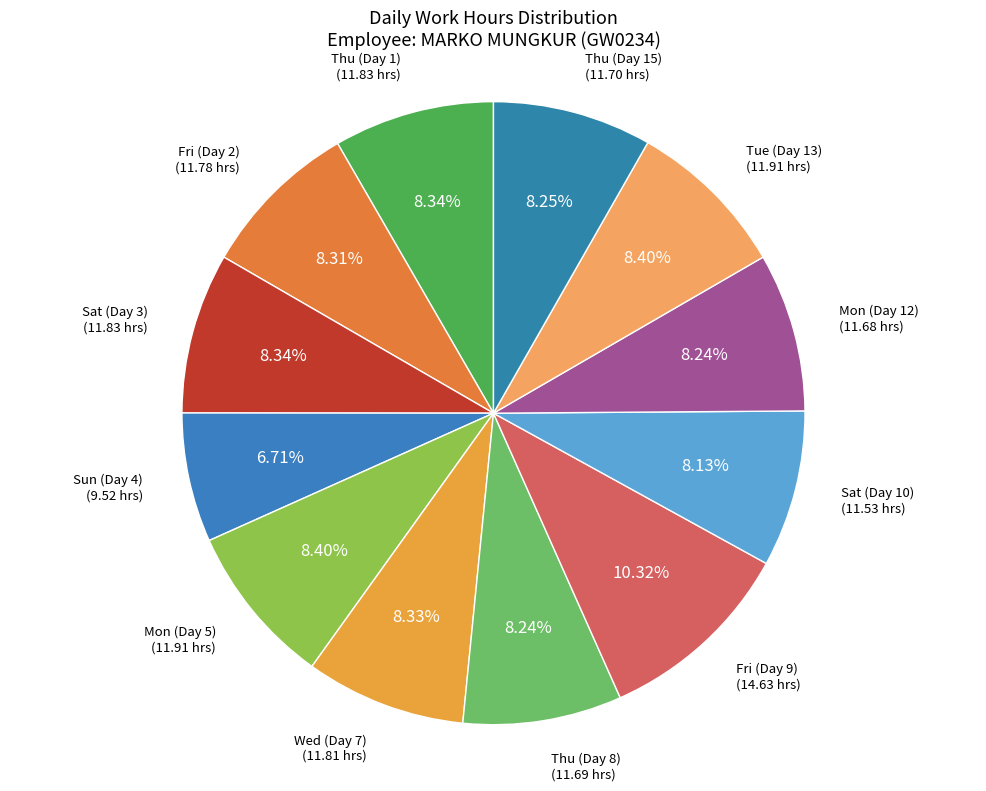

Does any single category account for the majority?

No